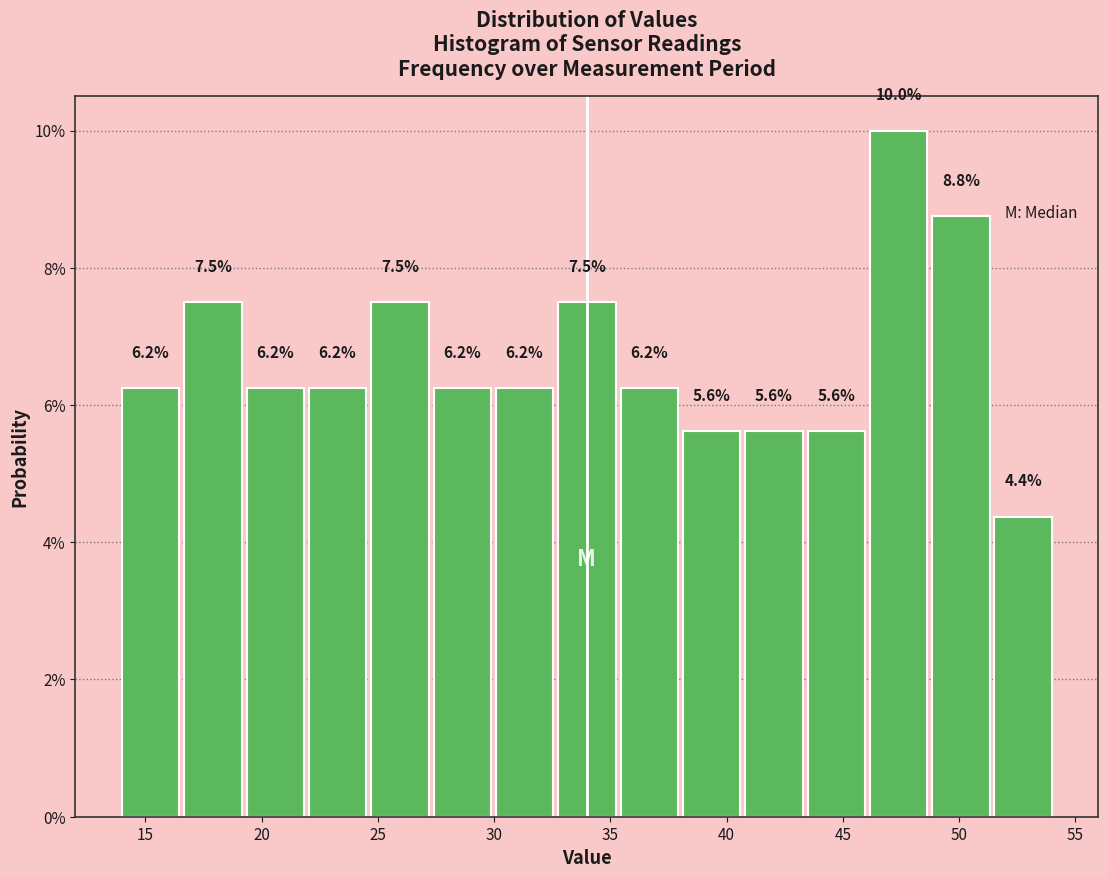

Reading left to right, list every bar in this chart as the range it spans on the x-axis followed by its height. The bar edges are not printed on the chart, so give them approximately, as read against the axis.

14.0 to 16.5: 6.2
16.5 to 19.5: 7.5
19.5 to 22.0: 6.2
22.0 to 24.5: 6.2
24.5 to 27.5: 7.5
27.5 to 30.0: 6.2
30.0 to 32.5: 6.2
32.5 to 35.5: 7.5
35.5 to 38.0: 6.2
38.0 to 40.5: 5.6
40.5 to 43.5: 5.6
43.5 to 46.0: 5.6
46.0 to 48.5: 10.0
48.5 to 51.5: 8.8
51.5 to 54.0: 4.4